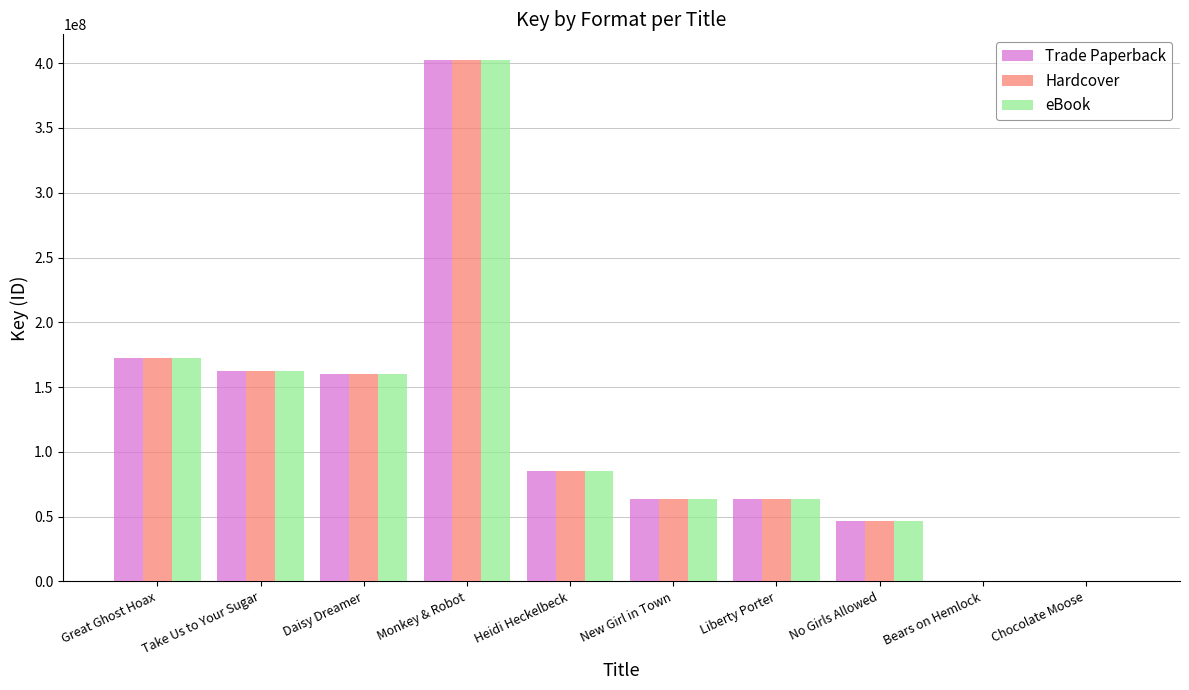

How many categories are shown in the chart?

10